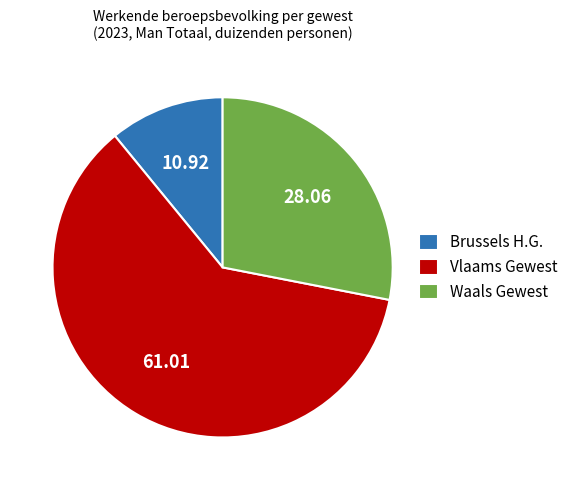

What is the largest slice in the pie chart?

Vlaams Gewest